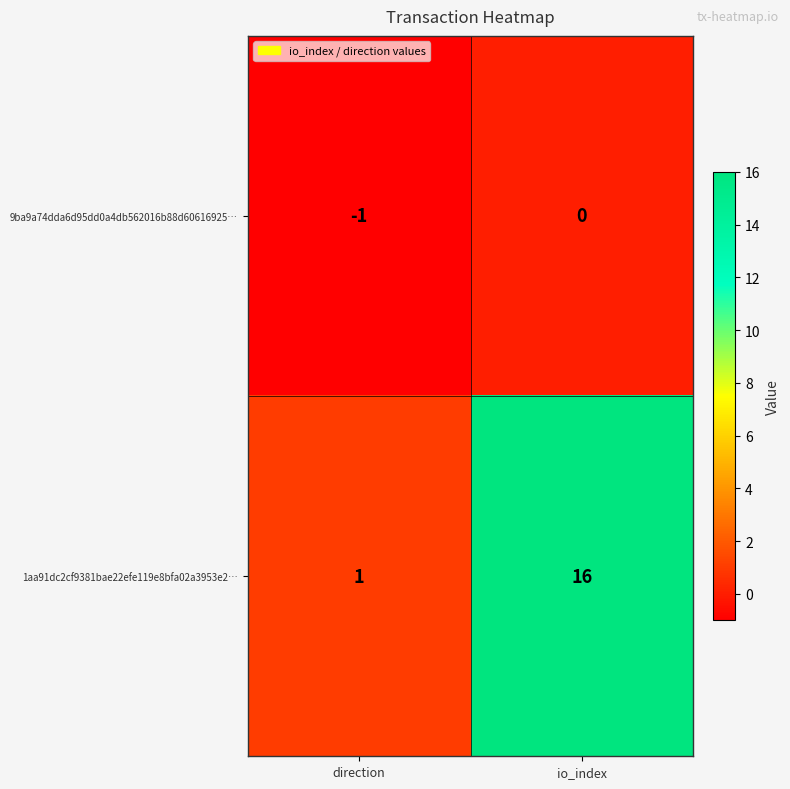

List the series in order of their peak value, lowest first.

9ba9a74dda6d95dd0a4db562016b88d60616925…, 1aa91dc2cf9381bae22efe119e8bfa02a3953e2…